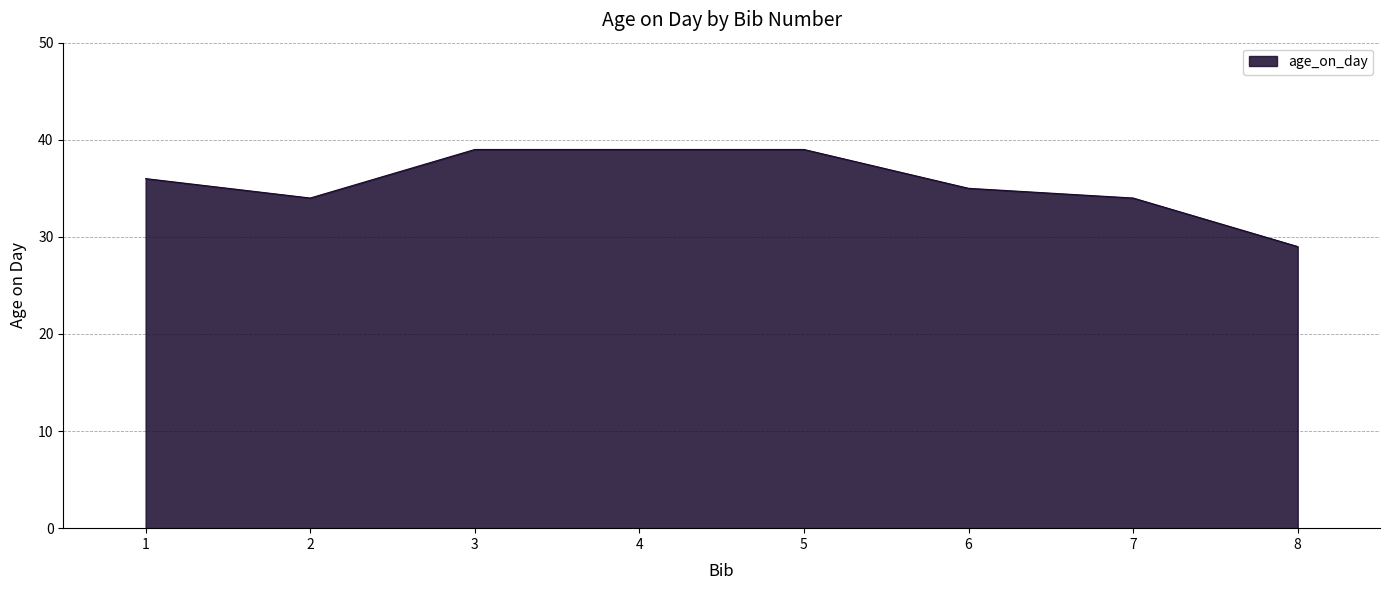

True or false: the data shows 39 at 5.

True